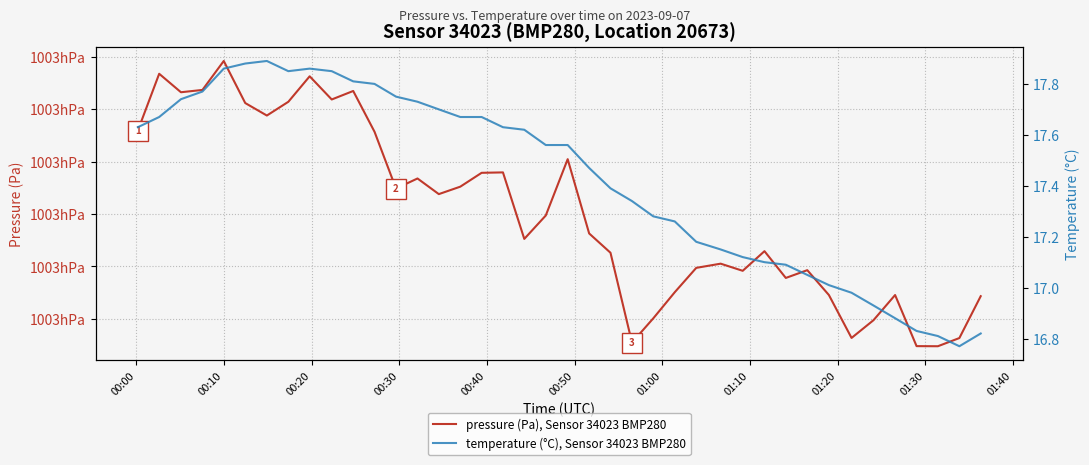

True or false: temperature (°C), Sensor 34023 BMP280 and pressure (Pa), Sensor 34023 BMP280 cross at least once.

False